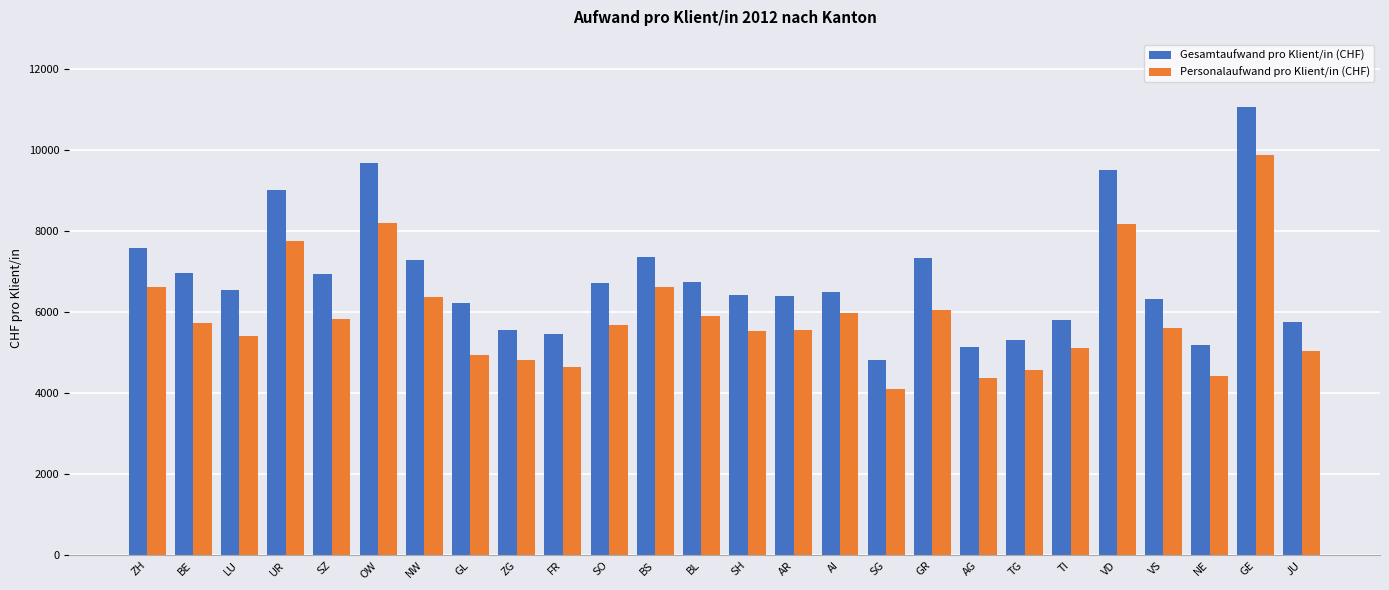

Rank the series by their maximum value, from lowest to highest.

Personalaufwand pro Klient/in (CHF), Gesamtaufwand pro Klient/in (CHF)